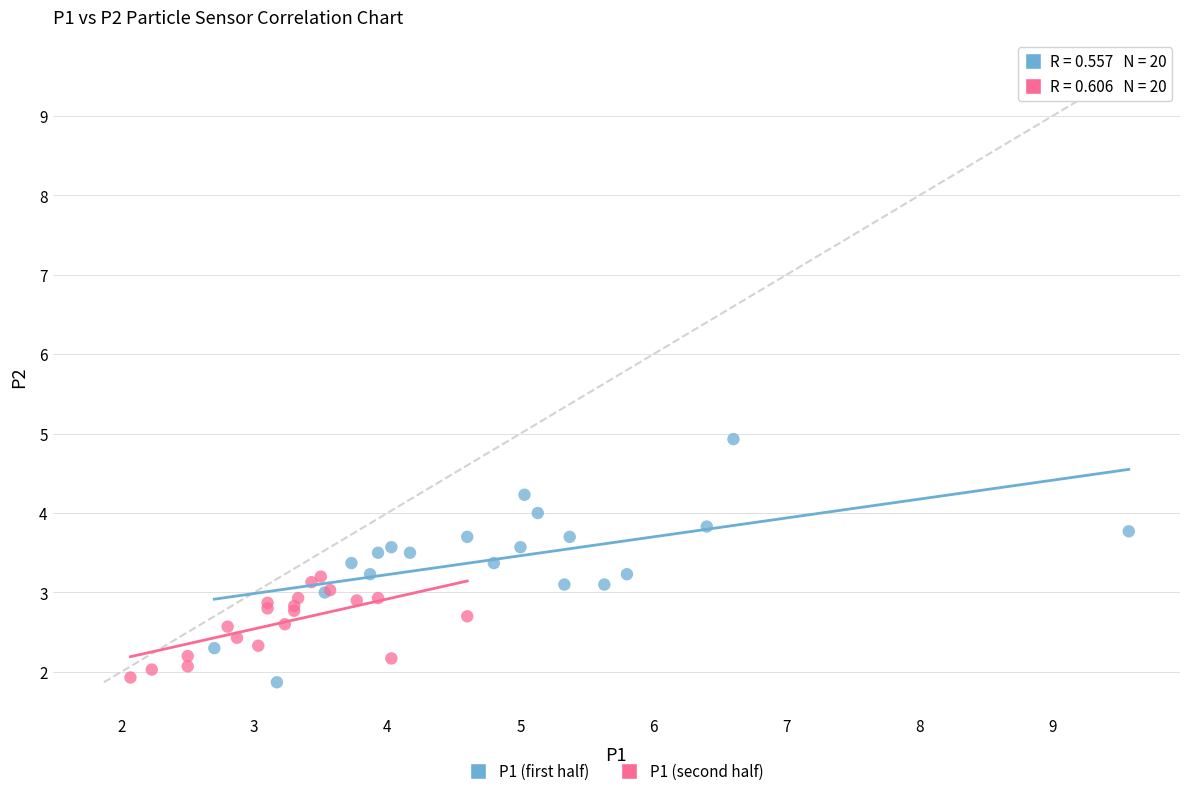

What are all the series names shown in the legend?

P1 (first half), P1 (second half)